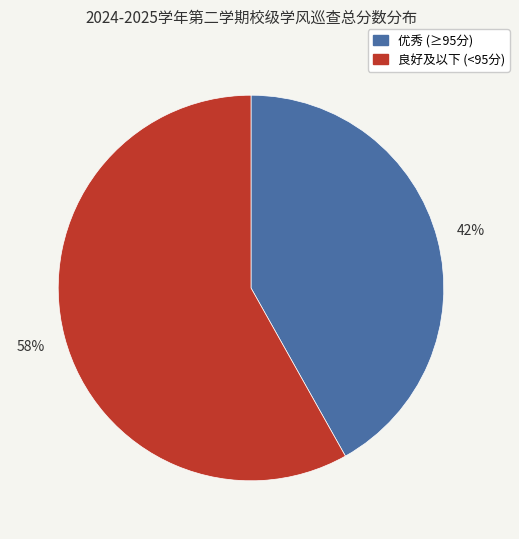

Does any single category account for the majority?

Yes